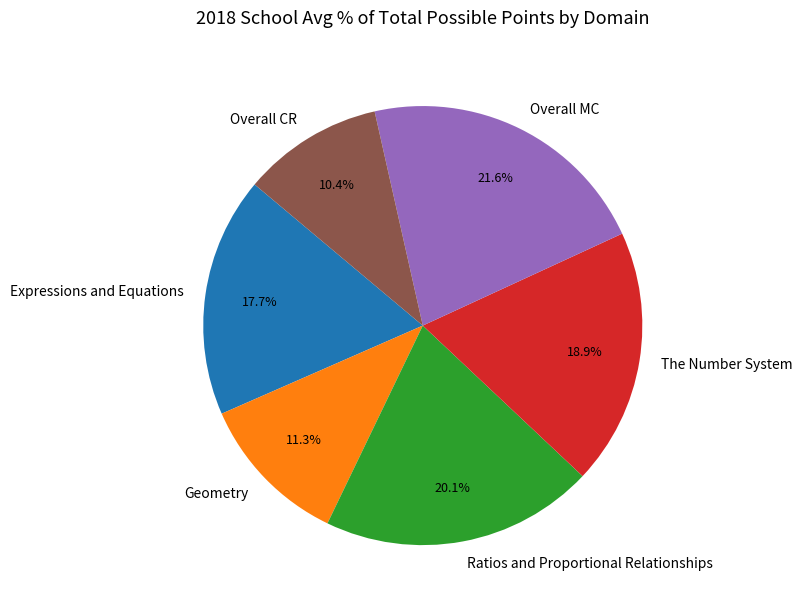

Combined, what portion of the pie is The Number System and Overall CR?

29.3%